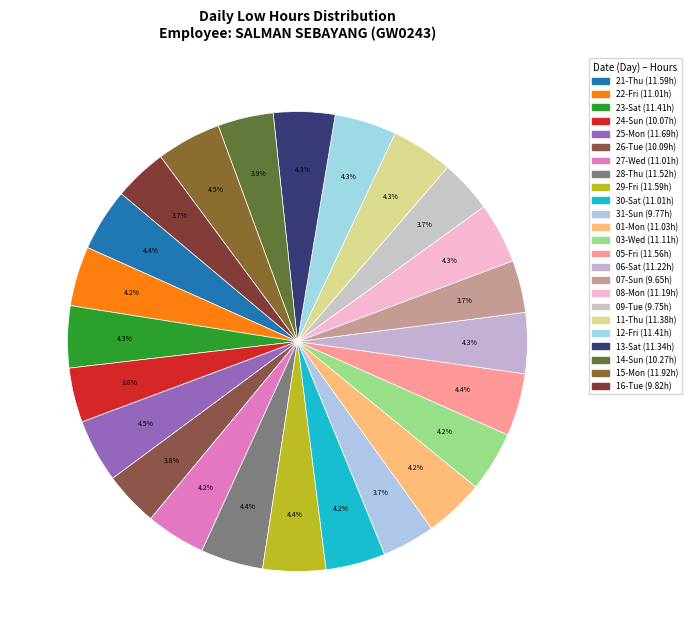

Is 09-Tue the majority of the pie?

No